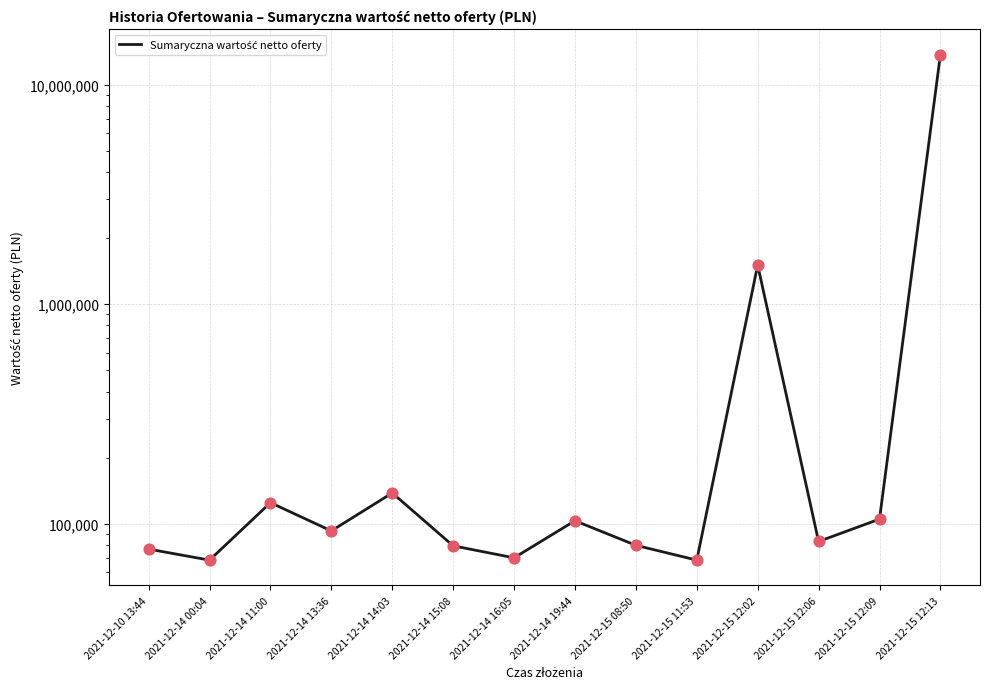

What is the ratio of the value at 2021-12-15 08:50 to the value at 2021-12-15 12:09?

0.8